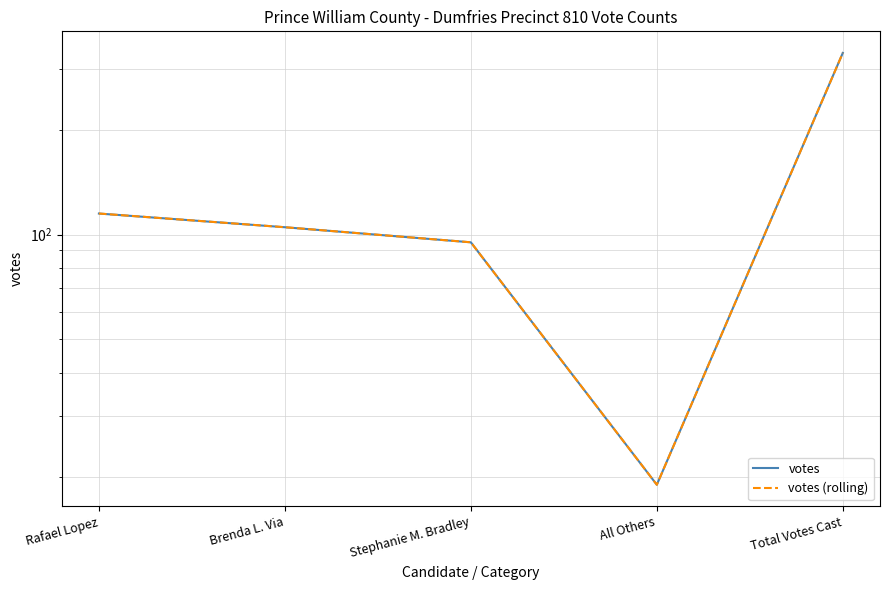

What position from the left is Brenda L. Via?

2